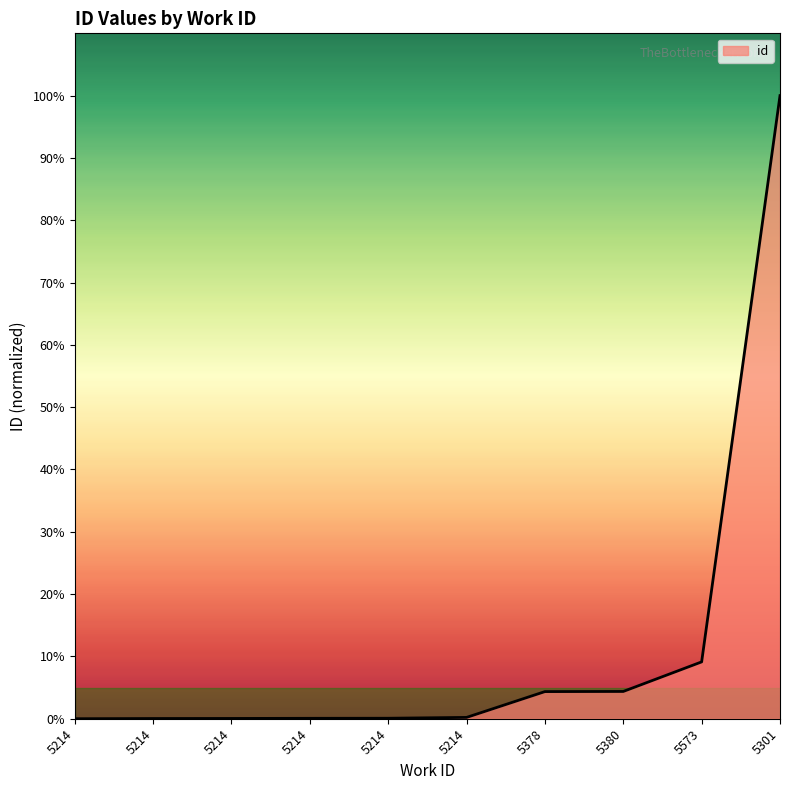

What is the value of the 10th point from the left?

100.0